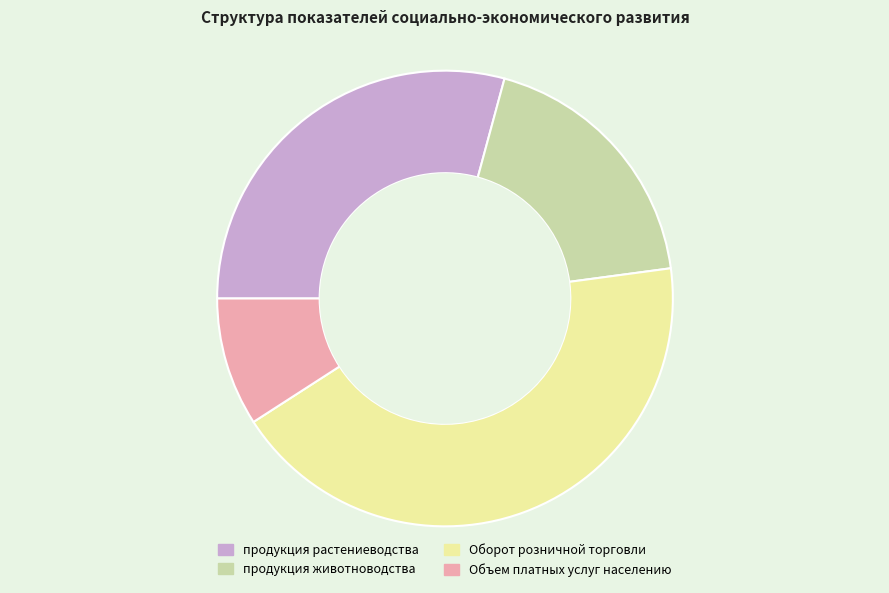

Between продукция животноводства and Оборот розничной торговли, which is larger?

Оборот розничной торговли